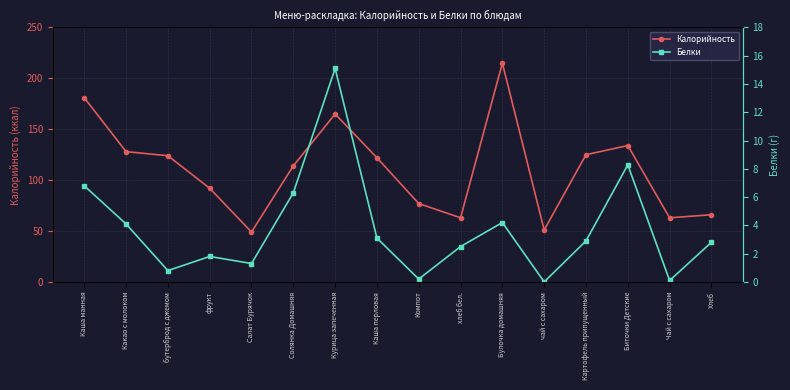

True or false: Белки has more than 0 interior local peaks.

True